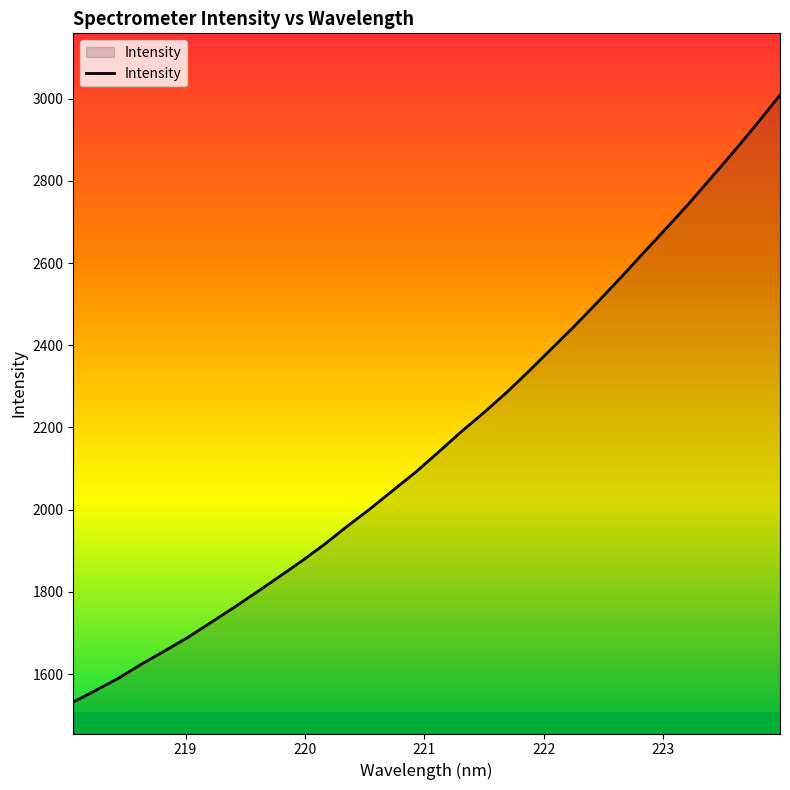

What is the difference between the maximum and minimum values?

1476.6